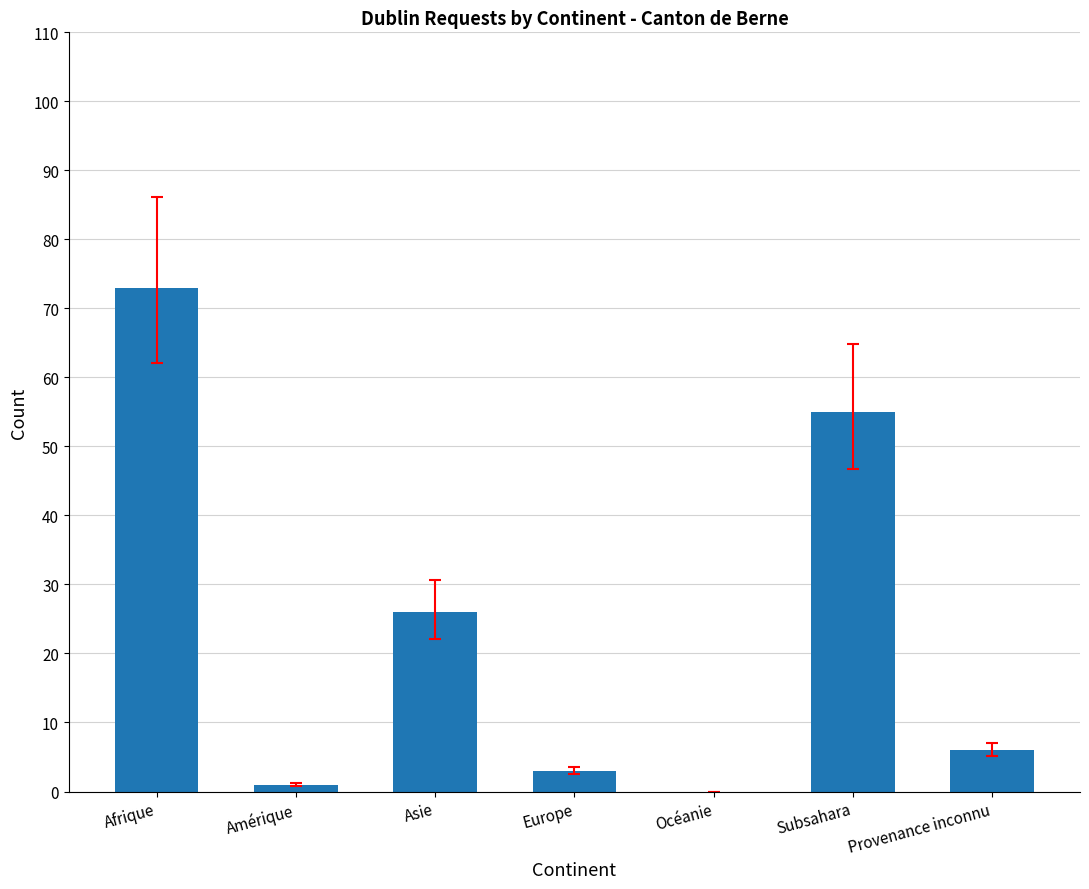

At which category does the chart reach its peak across all series?

Afrique